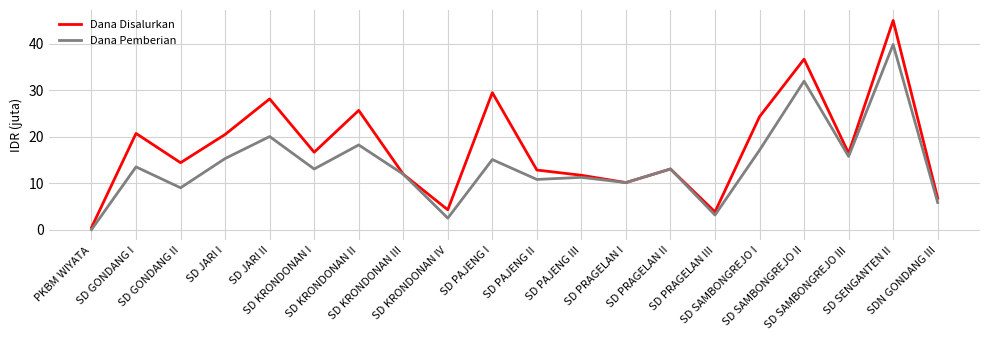

What is the maximum value shown in the chart?

45.0